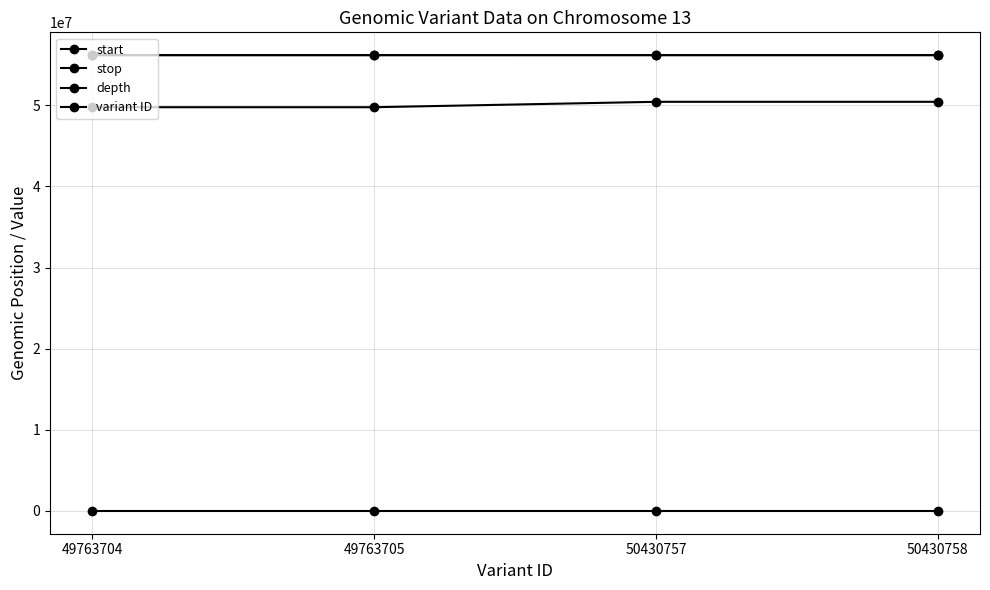

What is the value of the stop point at the 2nd from the left?

56184366